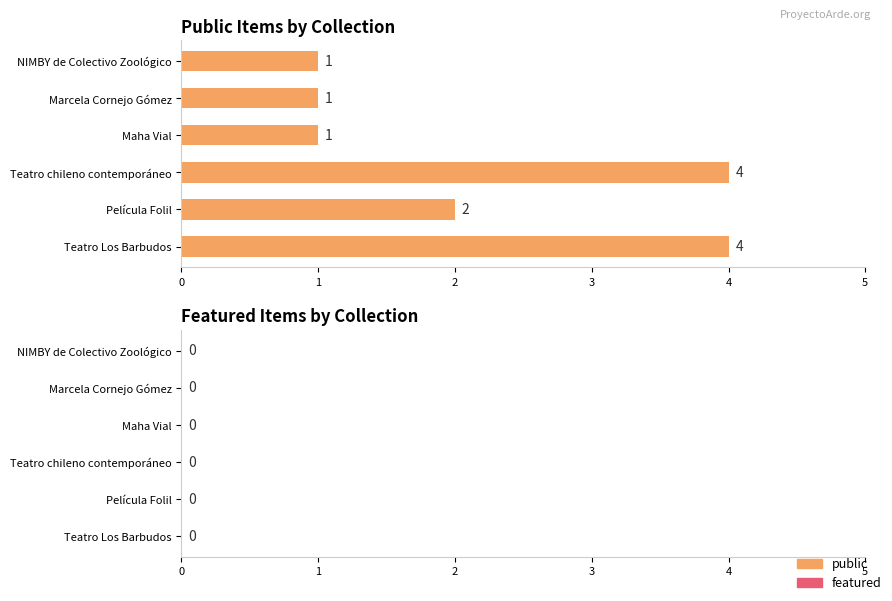

What is the maximum value shown in the chart?

4